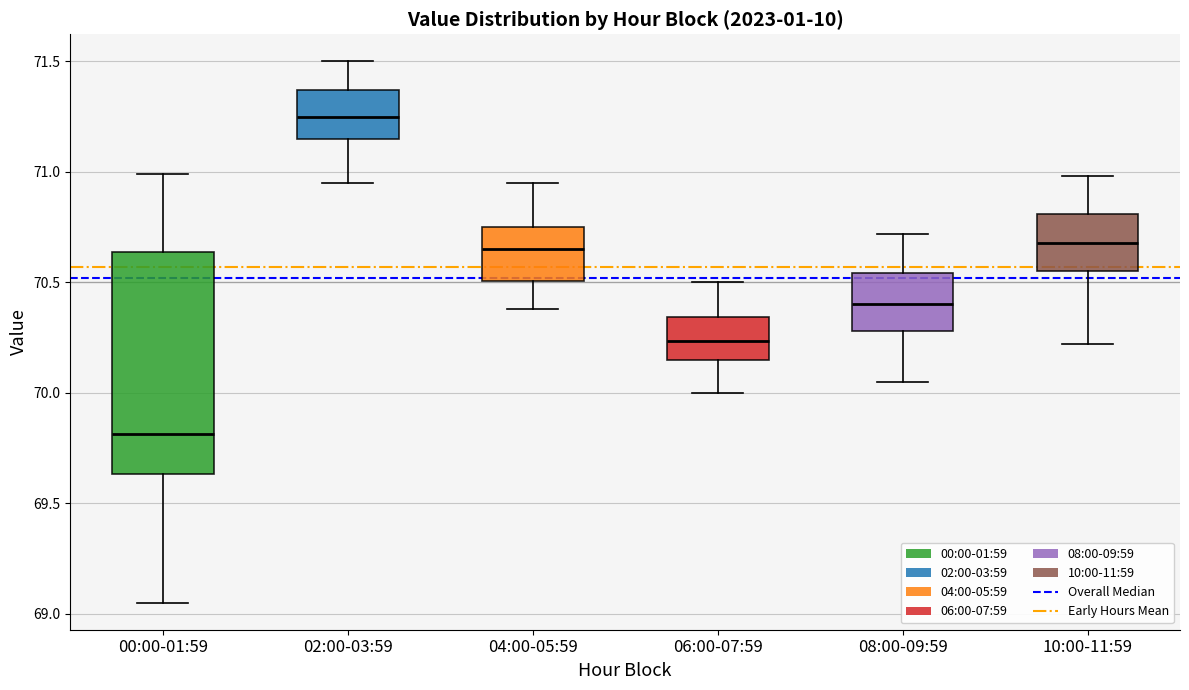

Which box's median line is the highest?

02:00-03:59